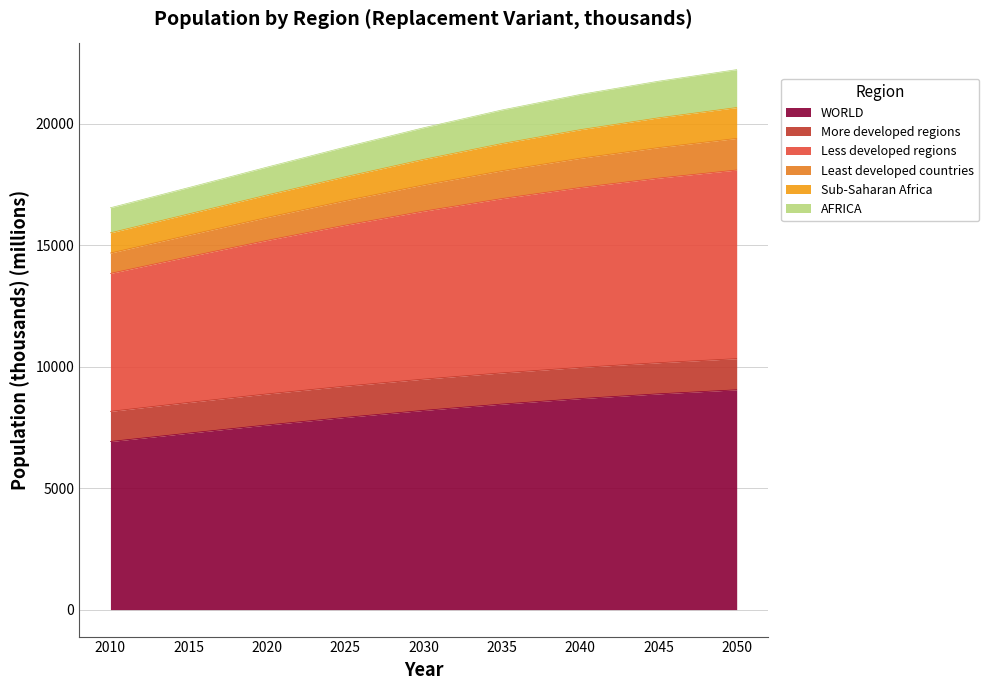

What is the lowest value of the WORLD series?

6916.2